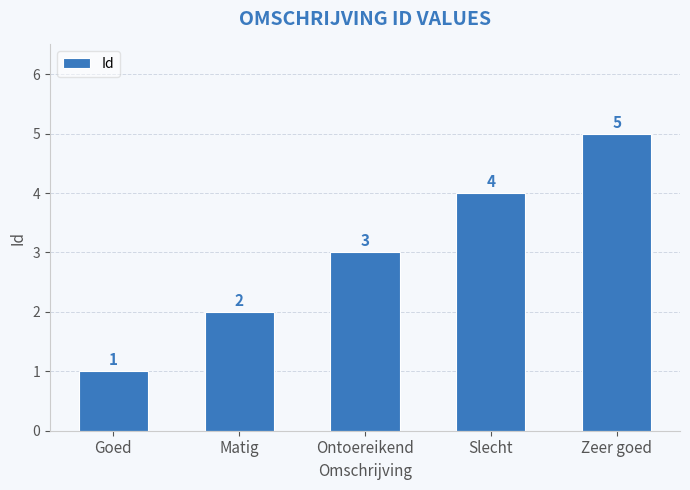

How many data points are less than 3?

2